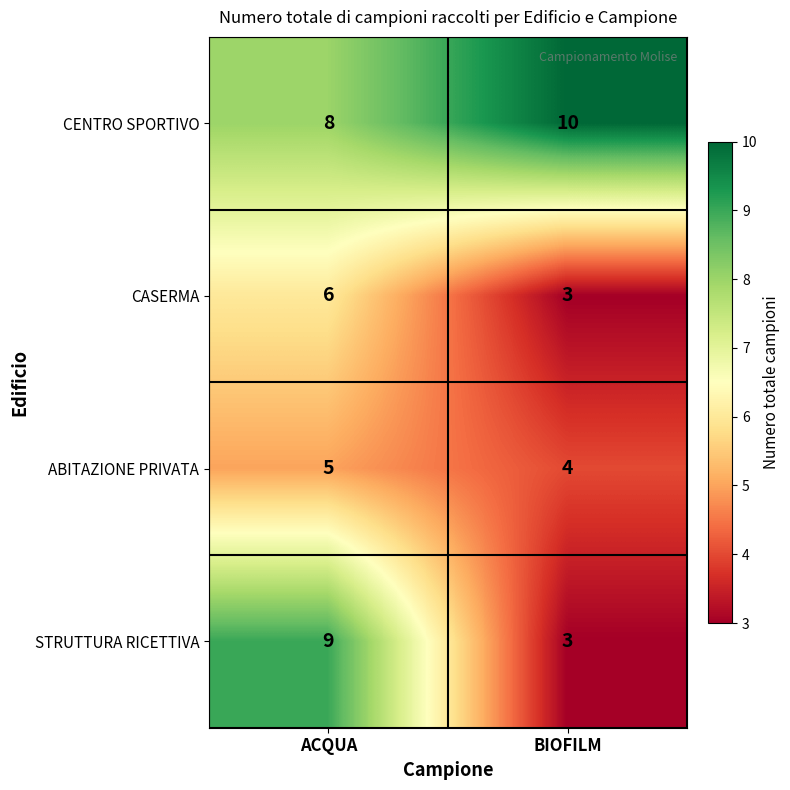

What is the sum of the STRUTTURA RICETTIVA values at ACQUA and BIOFILM?

12